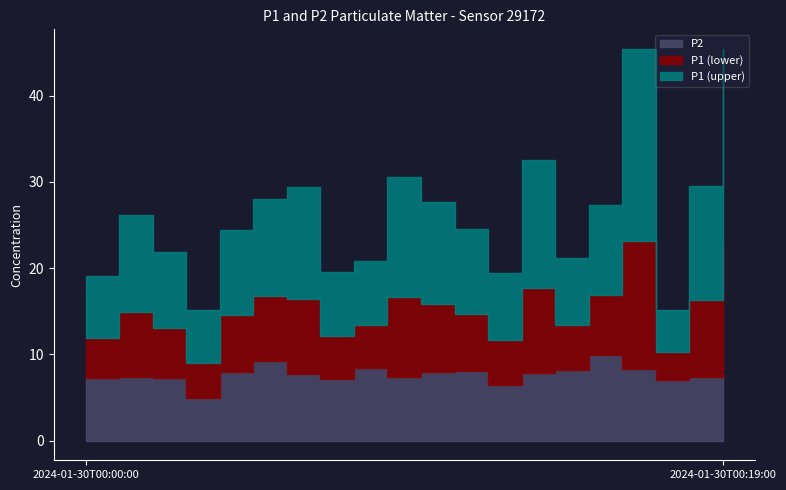

True or false: P2 and P1 cross at least once.

False